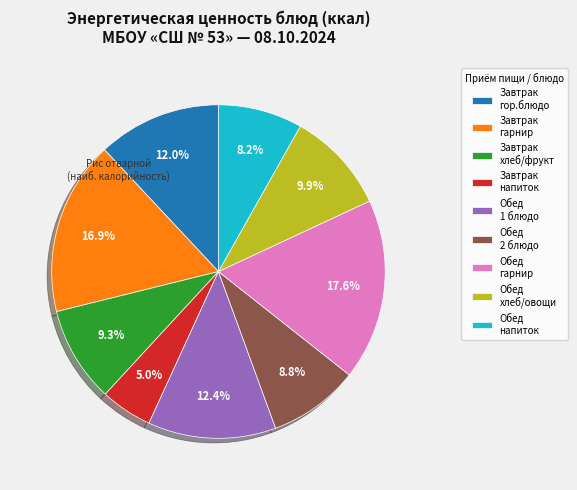

What percentage is NOT represented by Обед гарнир?

82.4%